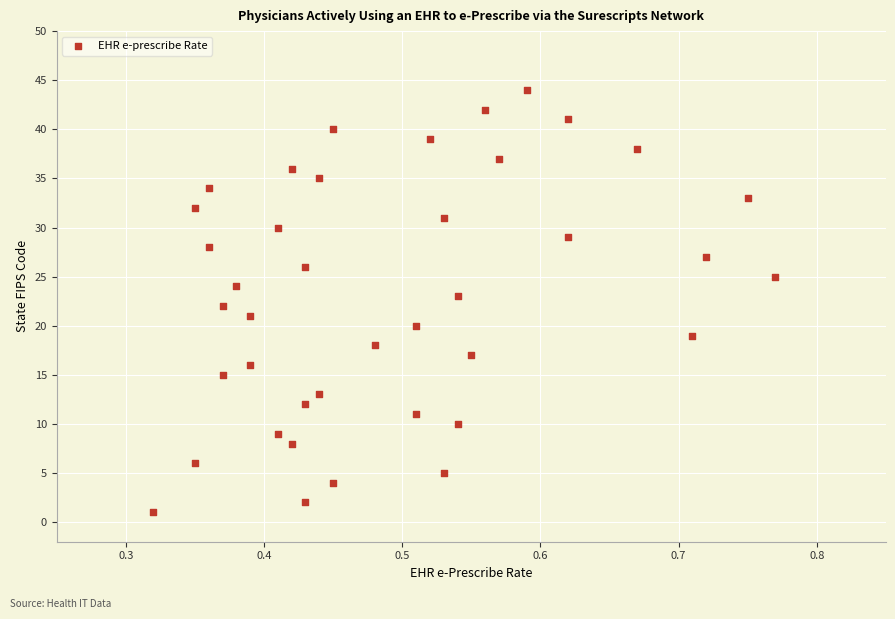

What is the range of Y values (max minus min)?

43